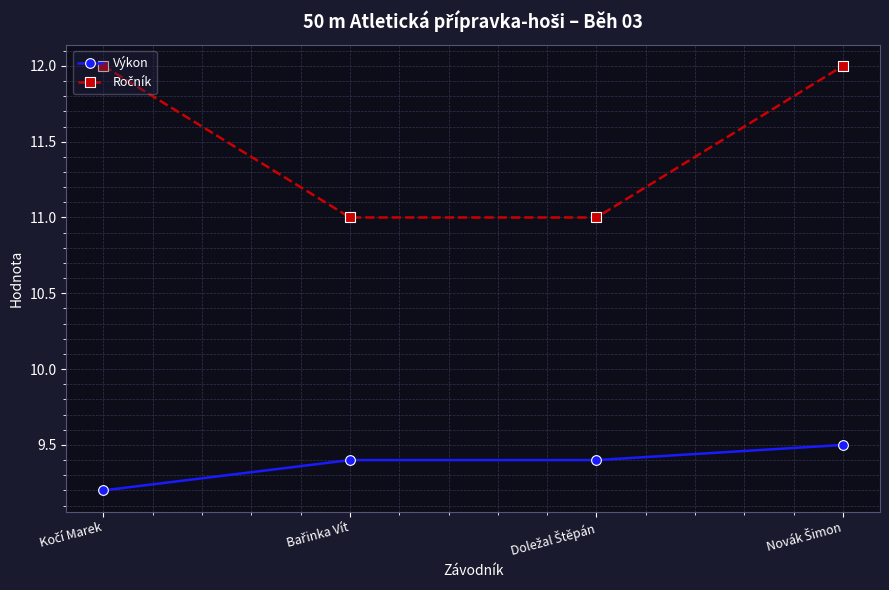

What is the highest value of the Výkon series?

9.5